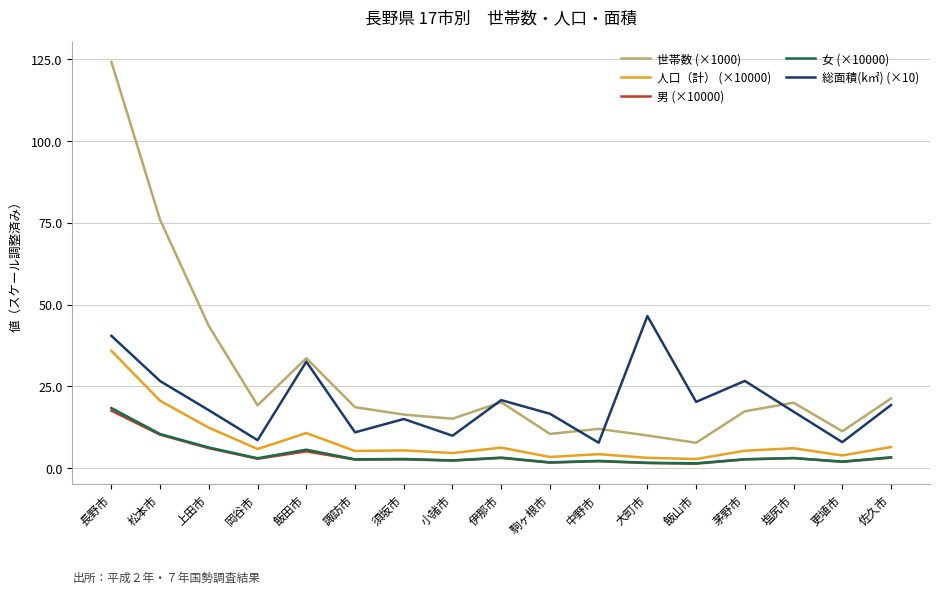

Which series has the largest range (max minus min)?

世帯数 (×1000)